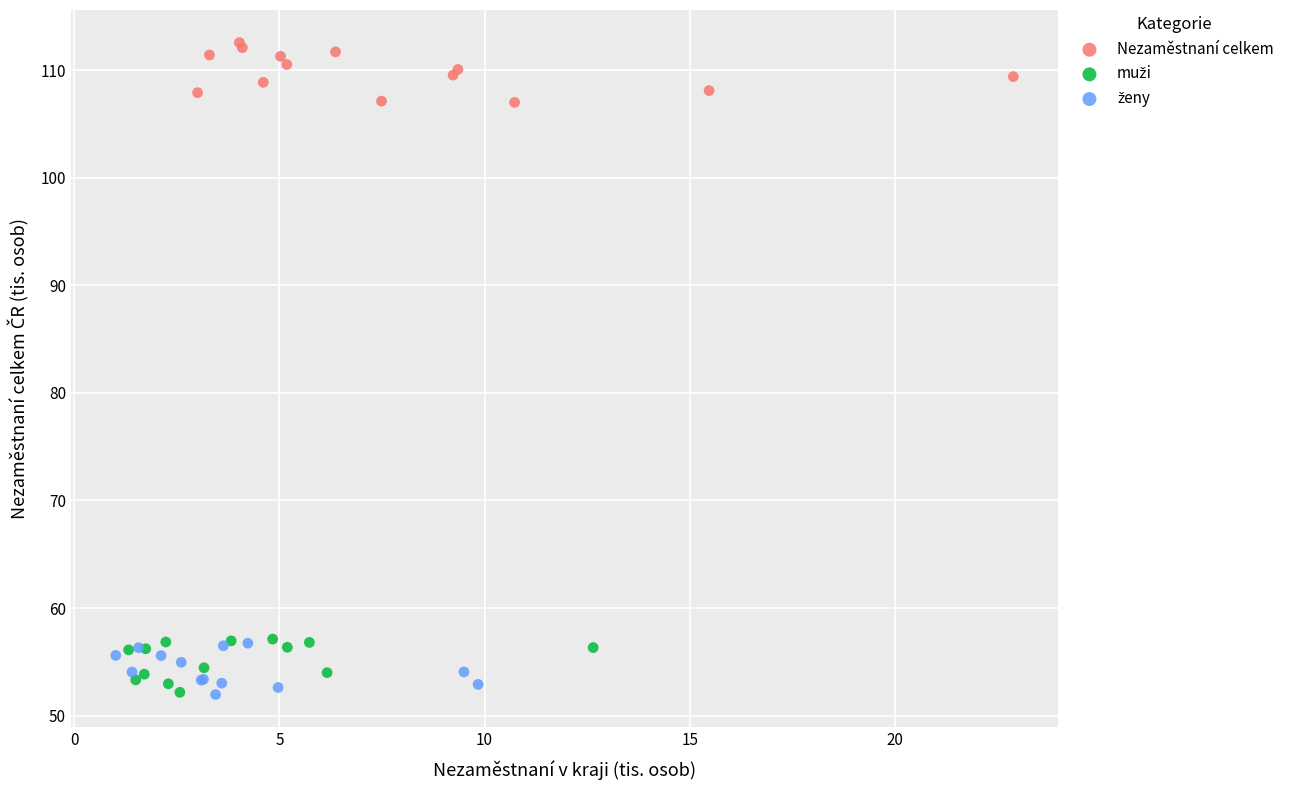

Which series reaches the maximum Y coordinate?

Nezaměstnaní celkem